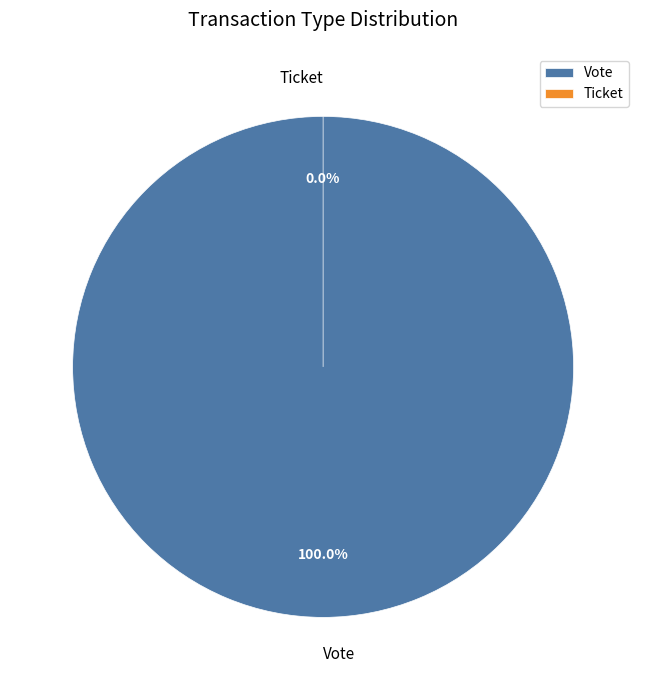

Is it true that Vote is 88% of the pie?

False